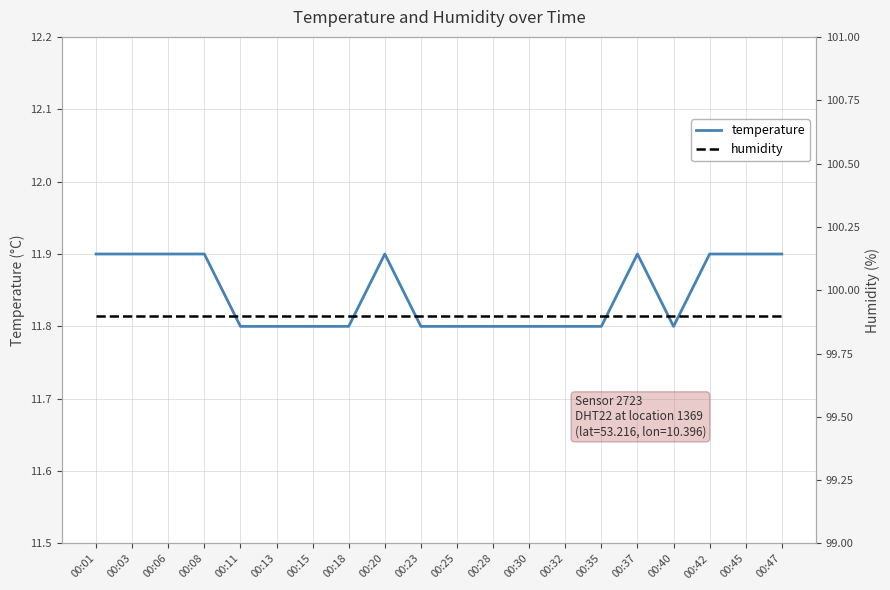

What are all the series names shown in the legend?

temperature, humidity